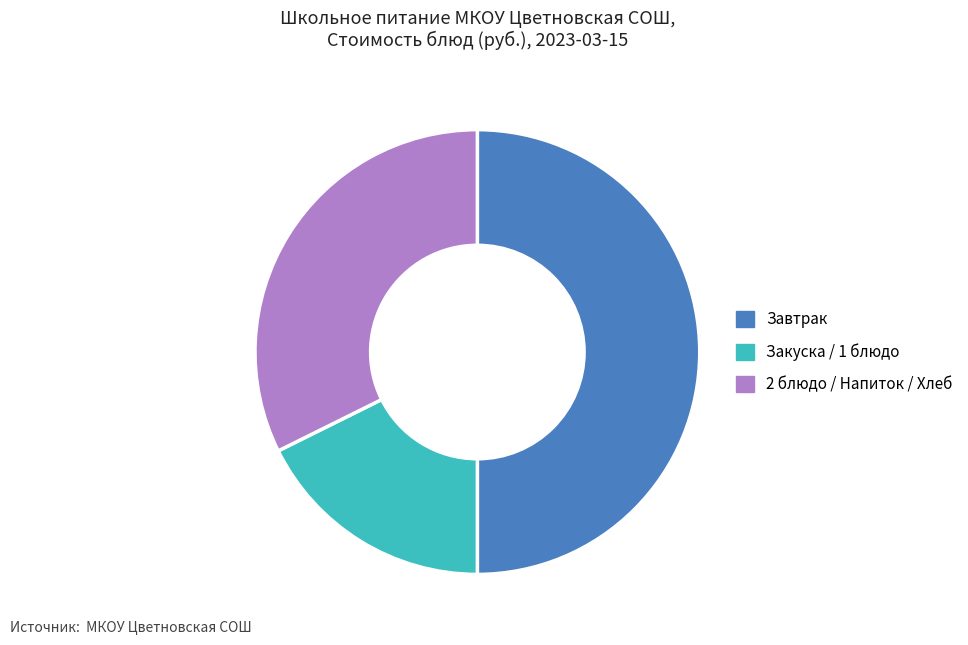

Is 2 блюдо / Напиток / Хлеб the majority of the pie?

No